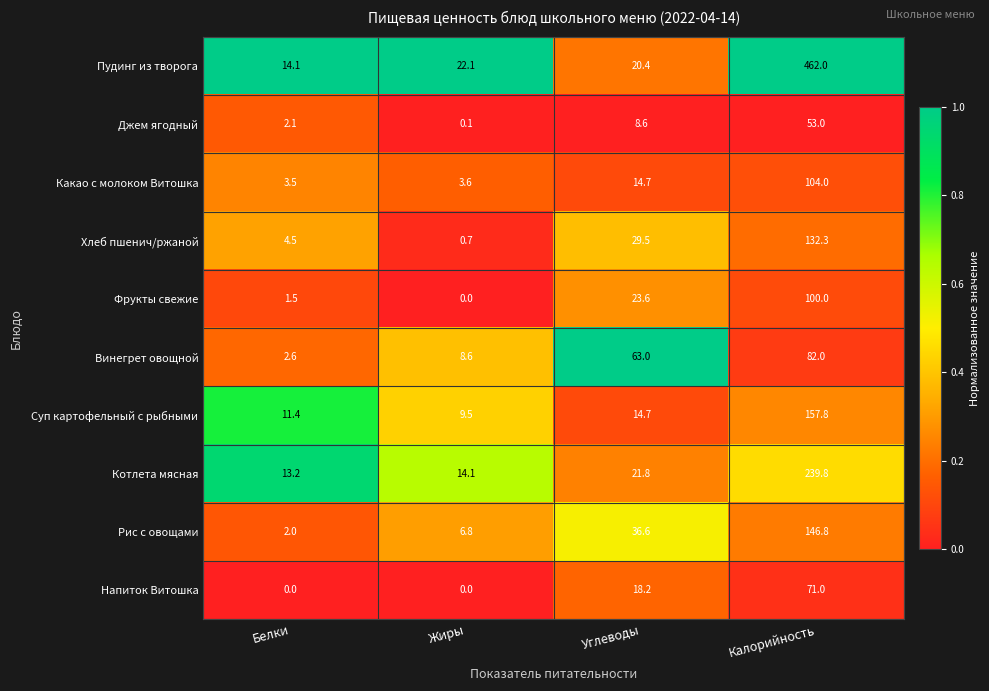

What is the spread (max minus min) of values at Жиры?

22.1